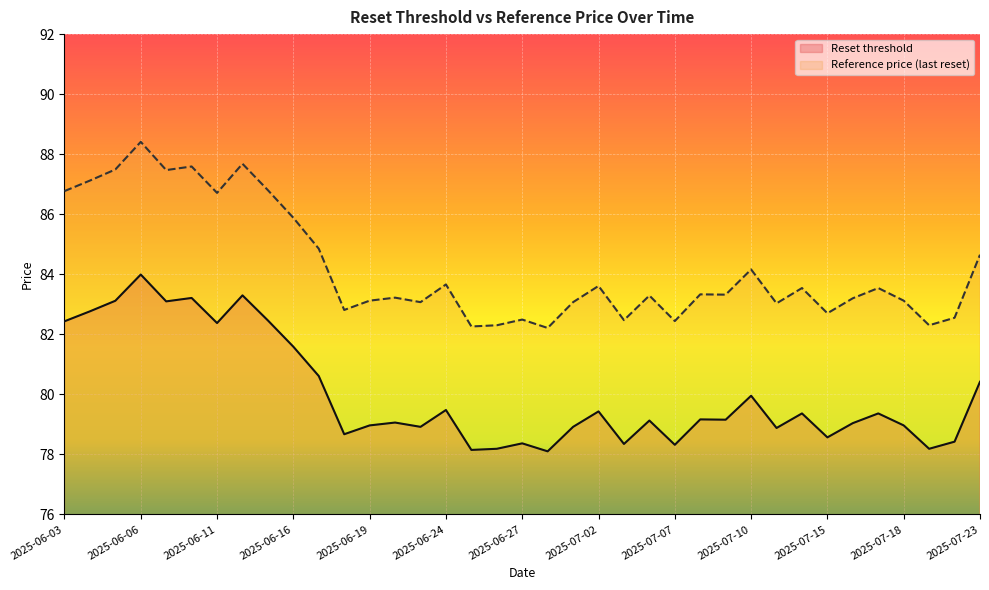

What is the difference between the maximum and minimum values in the Reset threshold series?

5.9